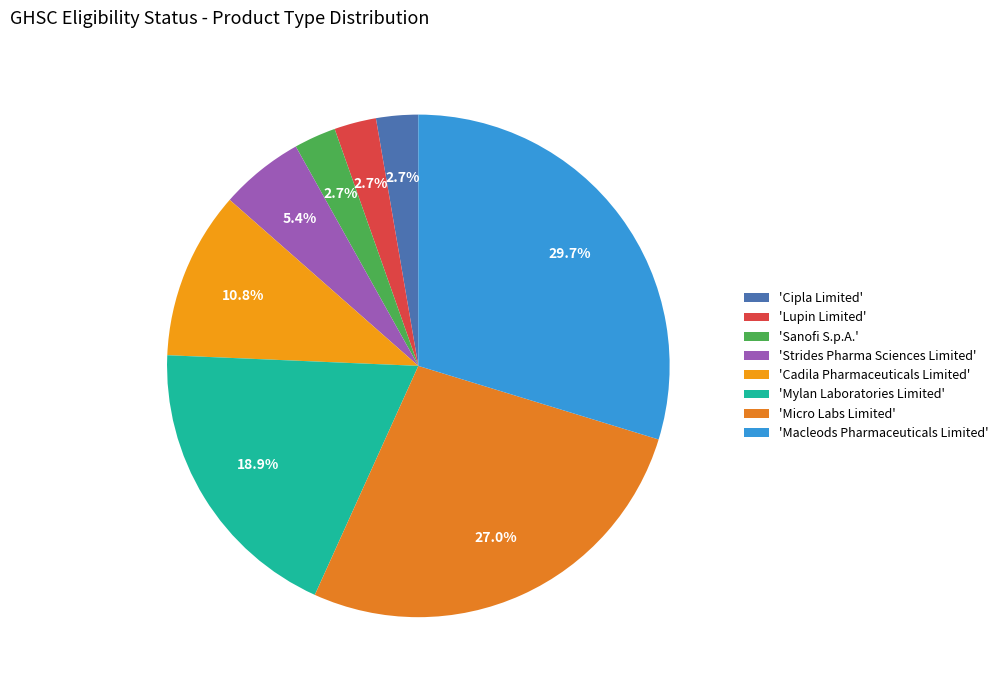

Which category has the smallest portion of the pie?

Cipla Limited